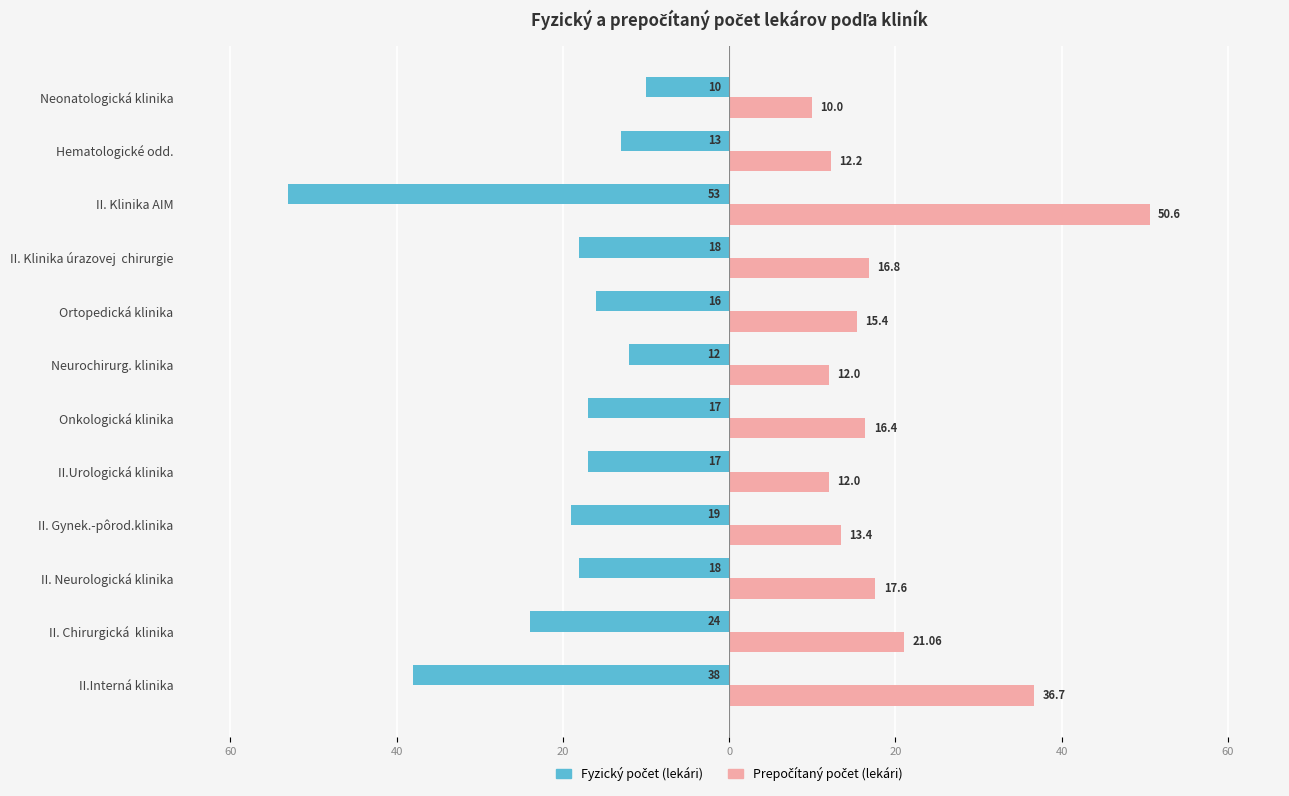

What are all the series names shown in the legend?

Fyzický počet (lekári), Prepočítaný počet (lekári)